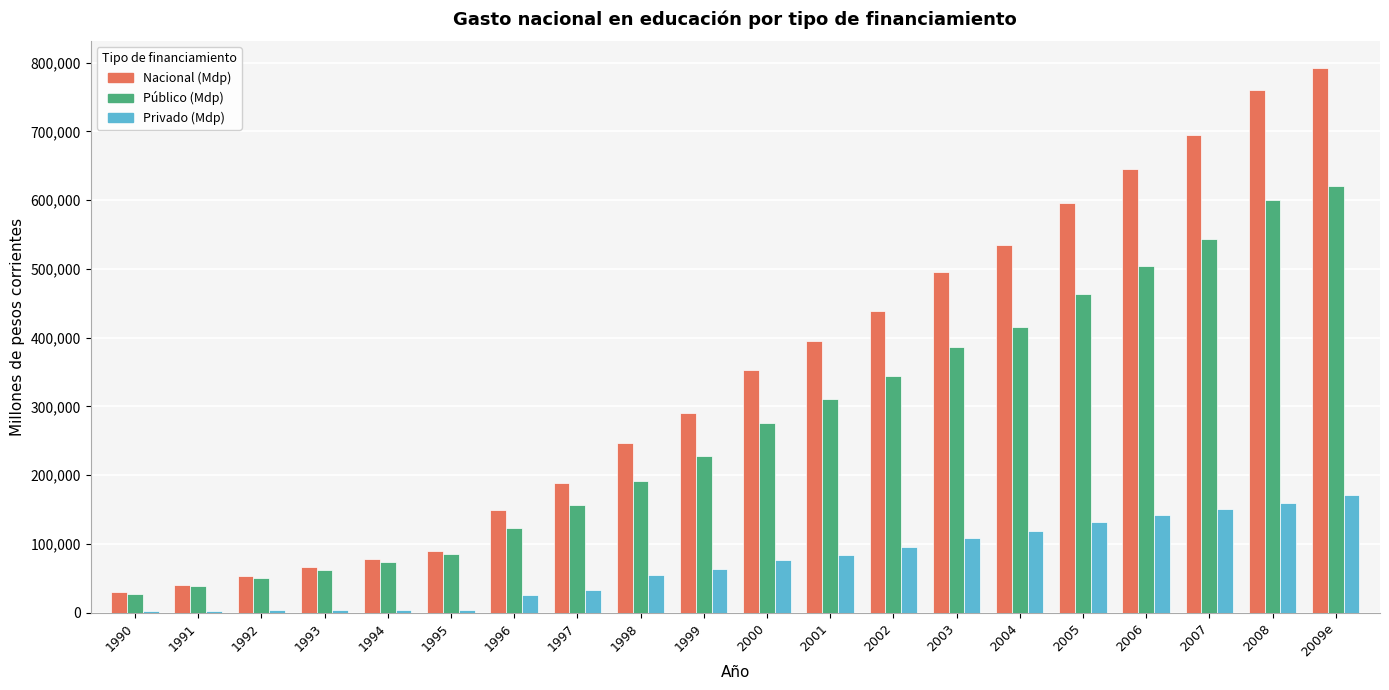

How many categories are shown in the chart?

20